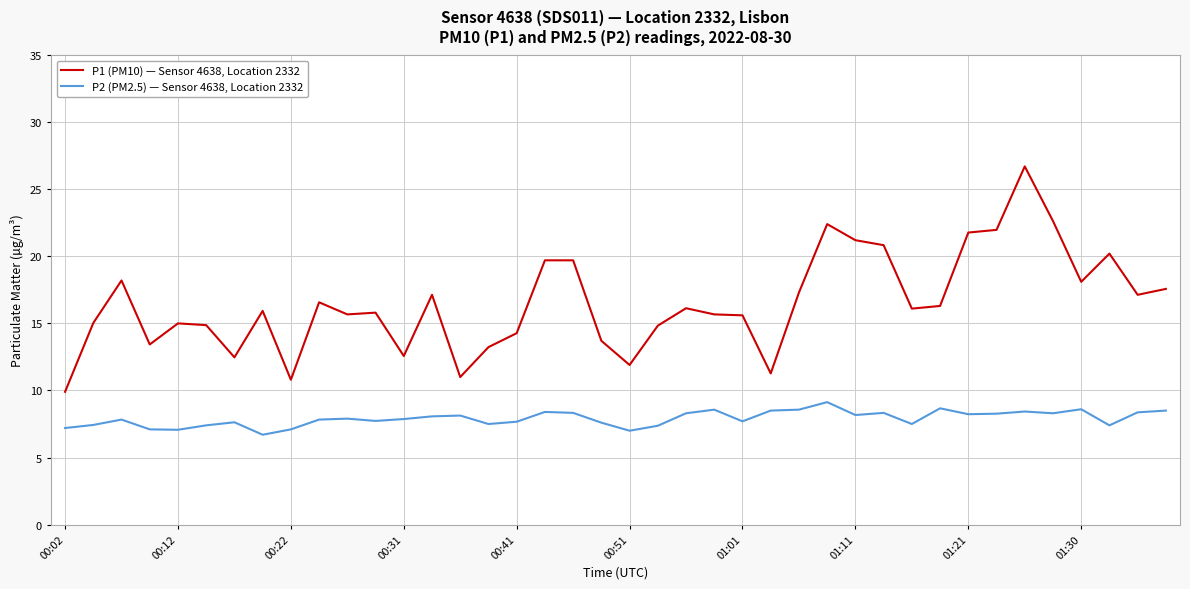

Rank the series by their maximum value, from highest to lowest.

P1 (PM10) — Sensor 4638, Location 2332, P2 (PM2.5) — Sensor 4638, Location 2332